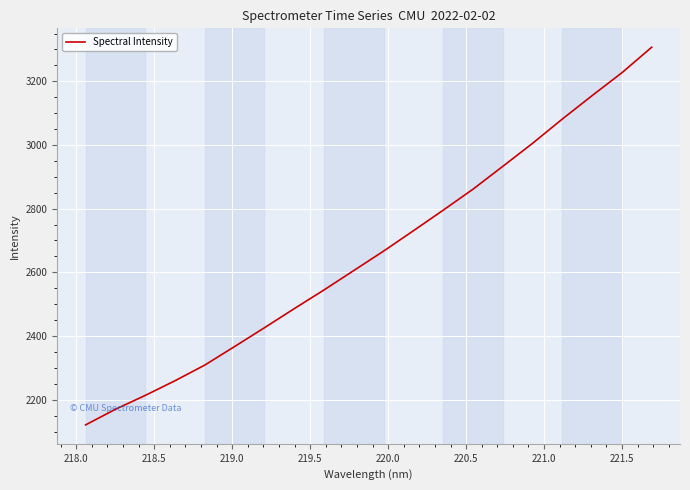

What is the difference between the maximum and minimum values?

1186.1